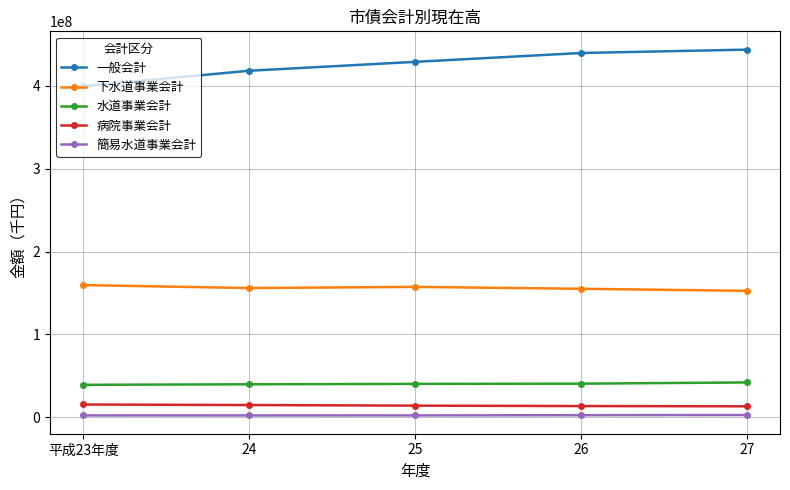

The value of 病院事業会計 at 26 is 13475727. True or false?

True